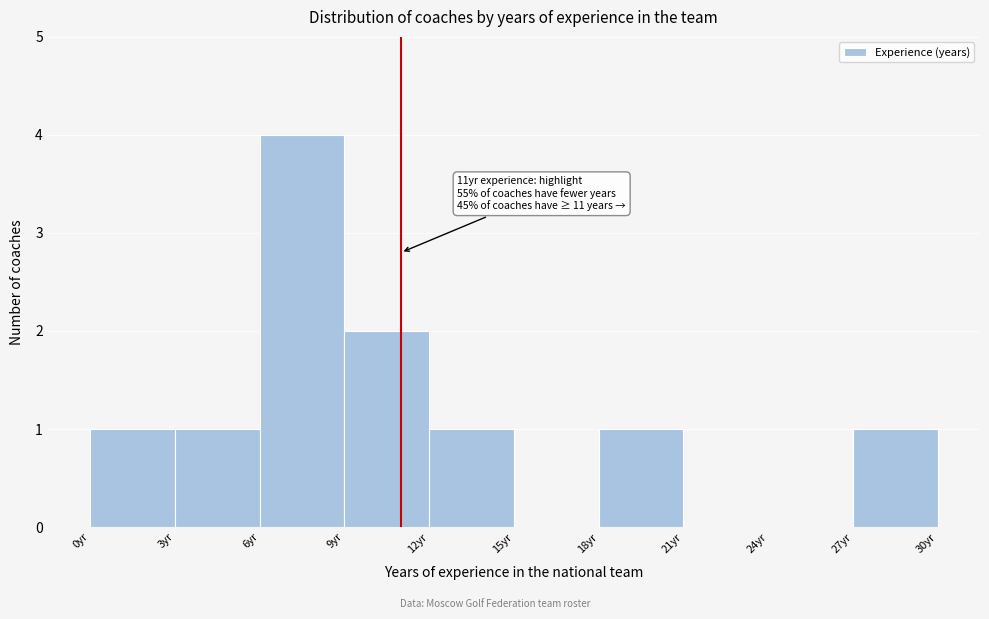

Which range on the x-axis has the tallest bar?

6 to 9